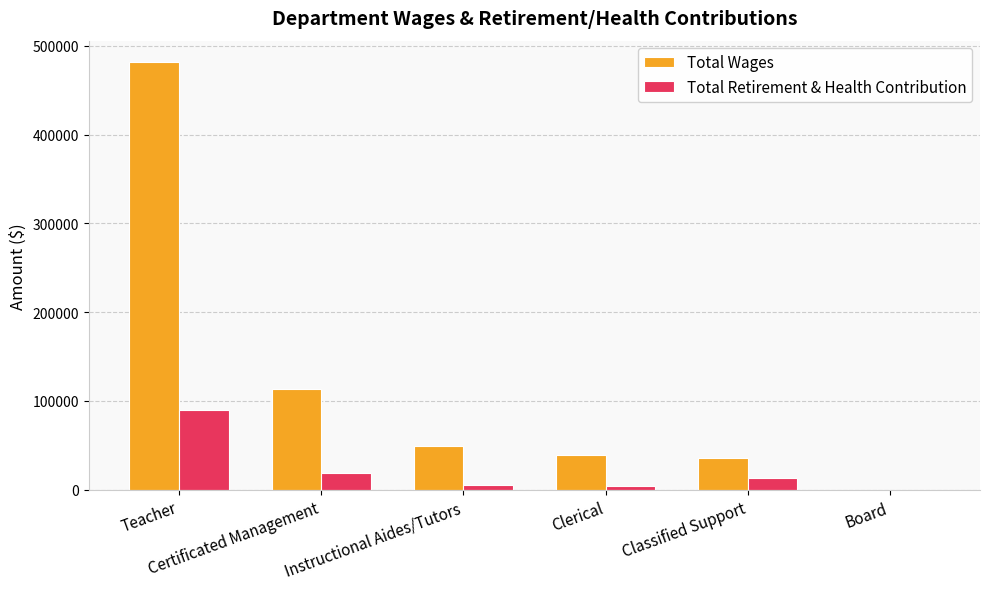

Which series has the widest spread of values?

Total Wages